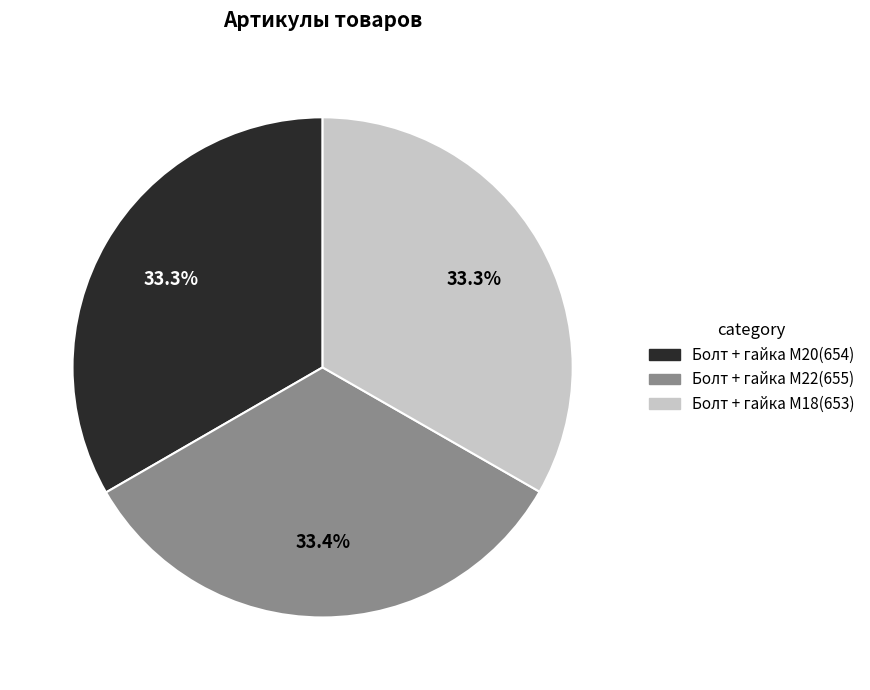

True or false: Болт + гайка M18 accounts for 33% of the total.

True